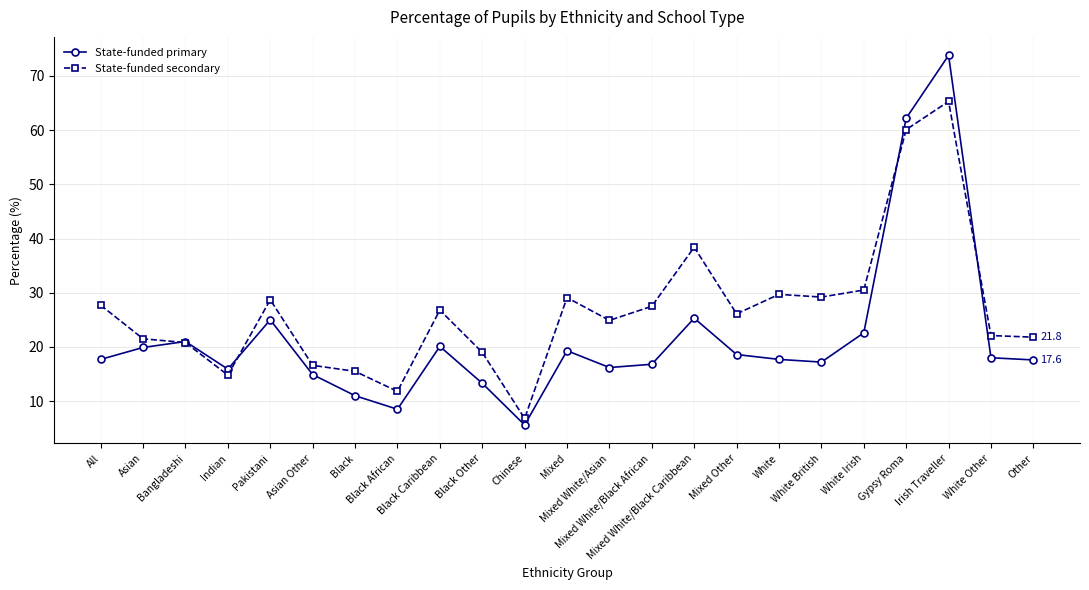

What is the highest value of the State-funded primary series?

73.8